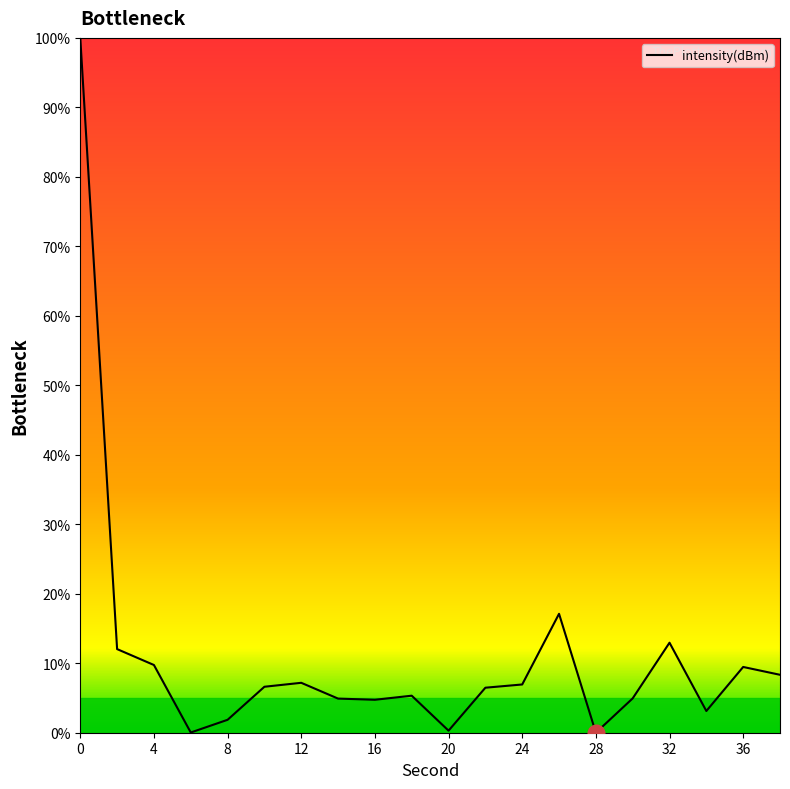

What is the greatest value displayed?

100.0